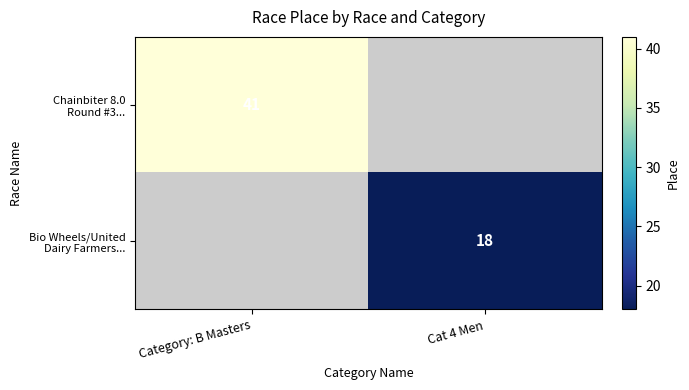

How many positive values does the Chainbiter 8.0 Round #3... series have?

1